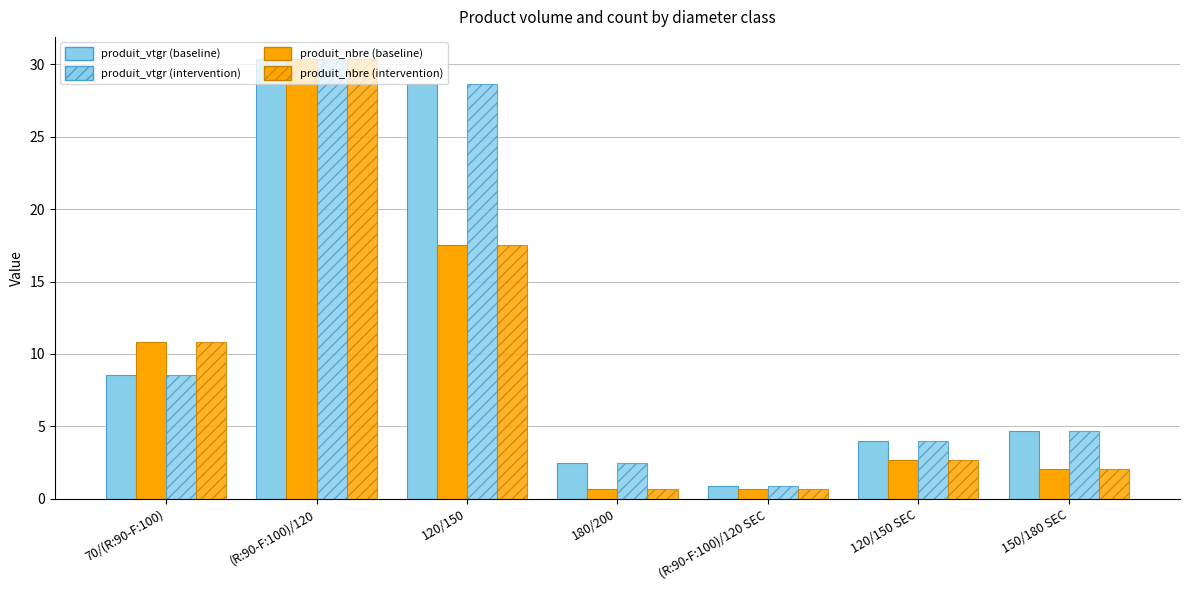

At which category is the sum across all series the highest?

(R:90-F:100)/120